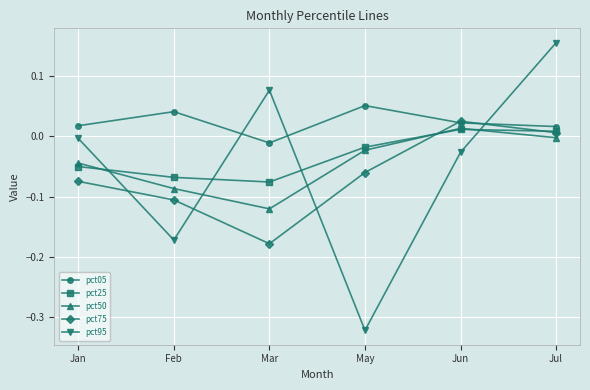

Is the value of pct95 at Jan greater than the value of pct05 at Jan?

No